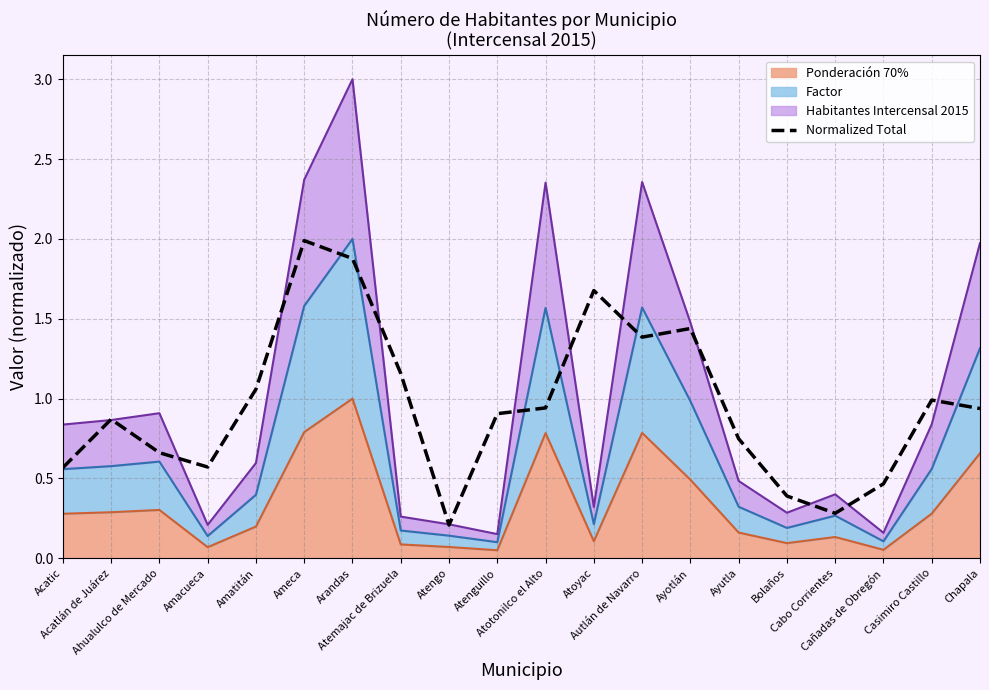

The chart shows a value of 0.5 at Atenguillo. True or false?

False